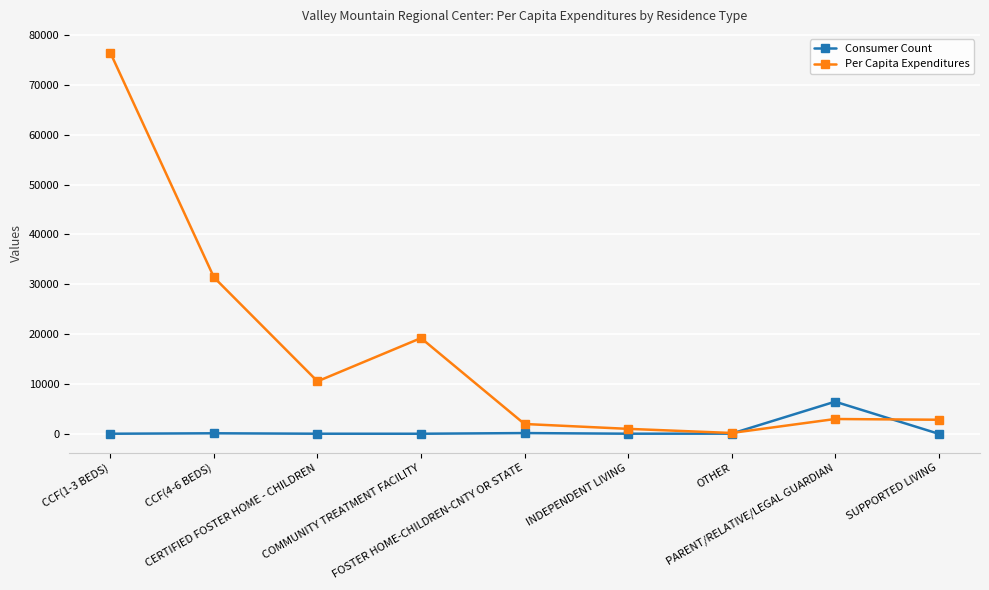

Where is the first local maximum for Per Capita Expenditures?

COMMUNITY TREATMENT FACILITY